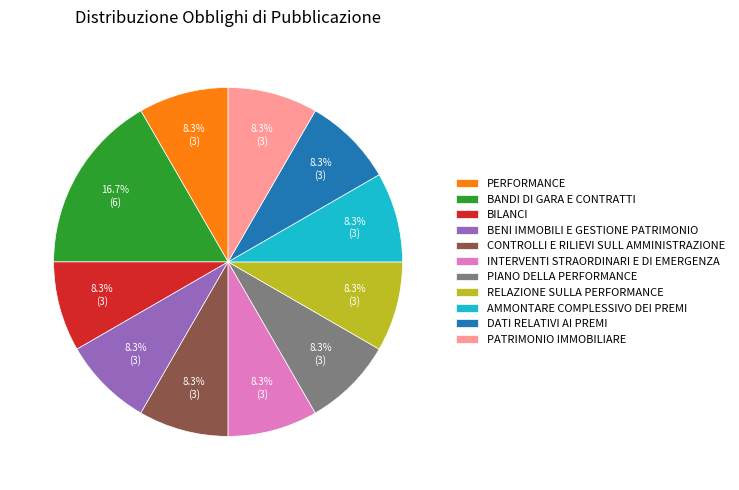

Is there any slice that represents more than half of the pie?

No